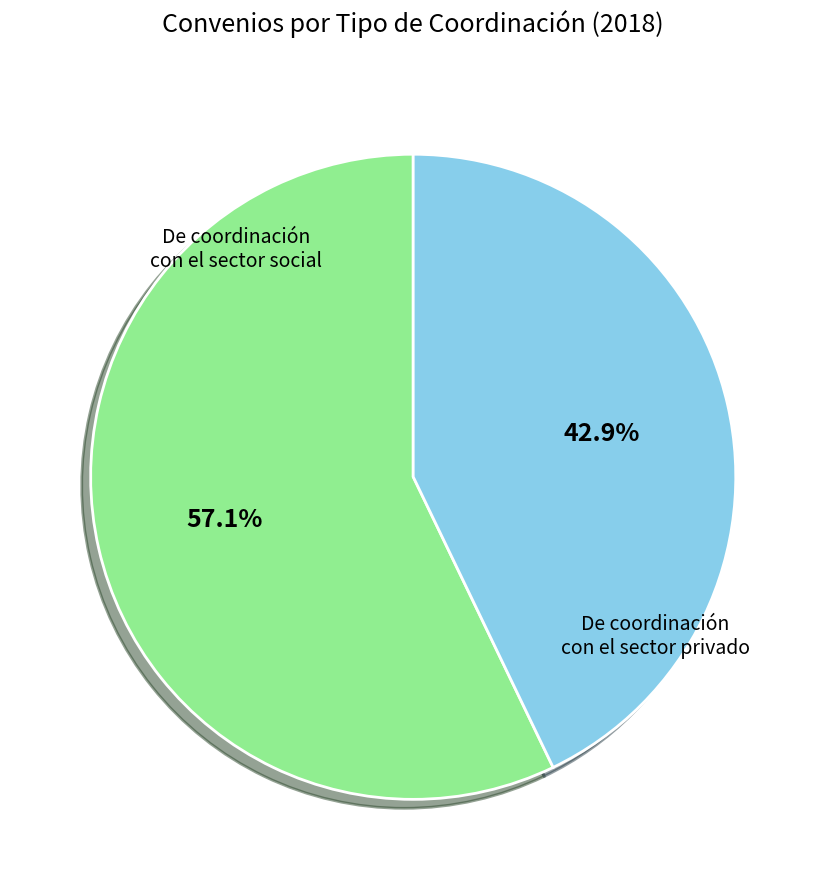

Is there any slice that represents more than half of the pie?

Yes